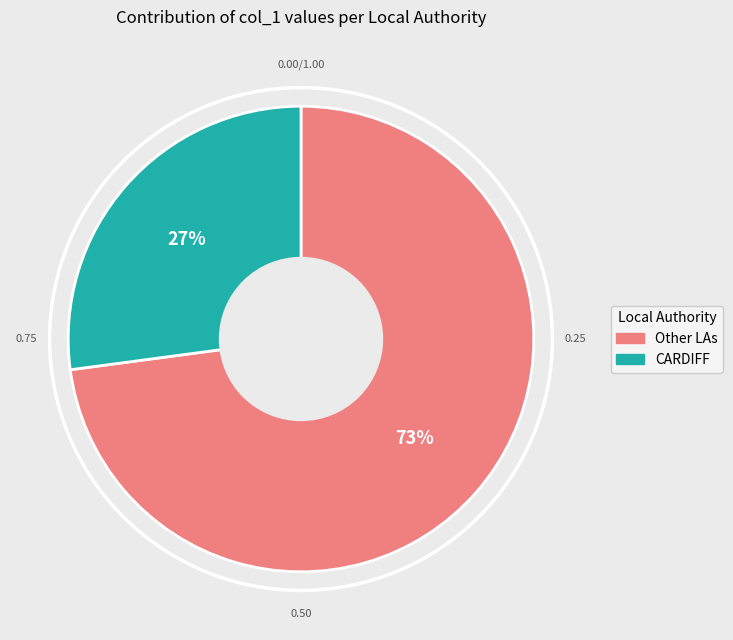

To the nearest percent, what is the average slice percentage?

50%